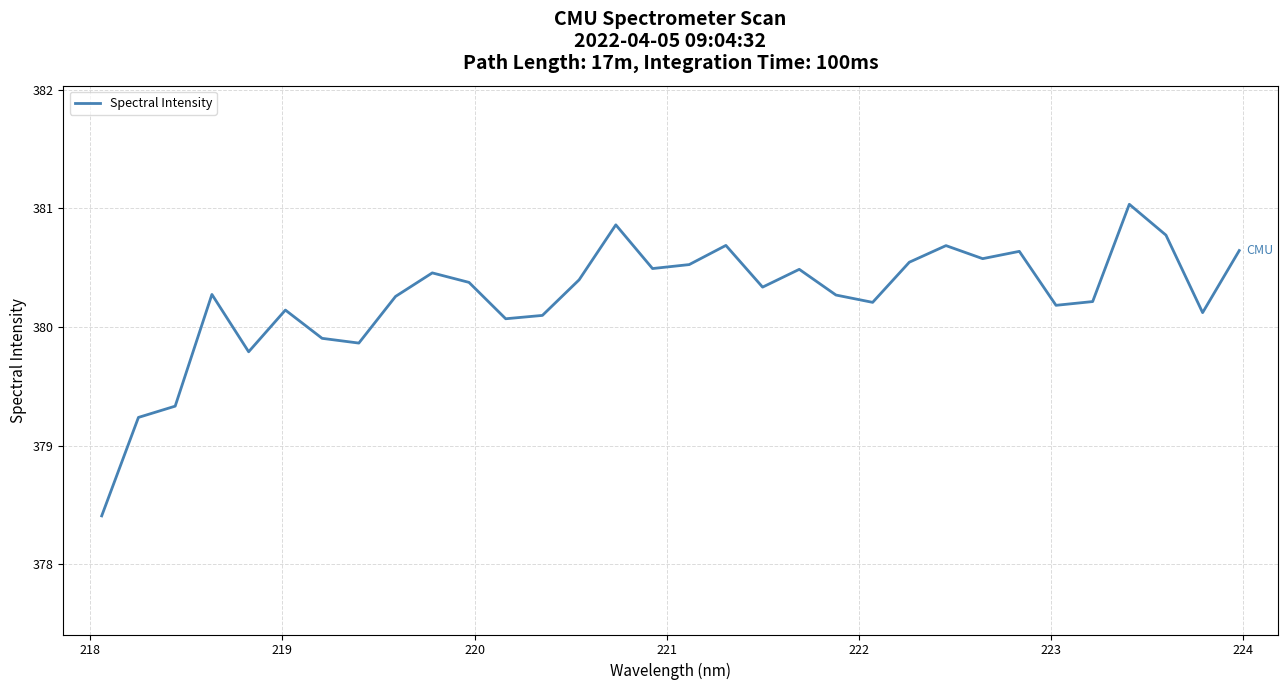

What is the difference between the maximum and minimum values?

2.6